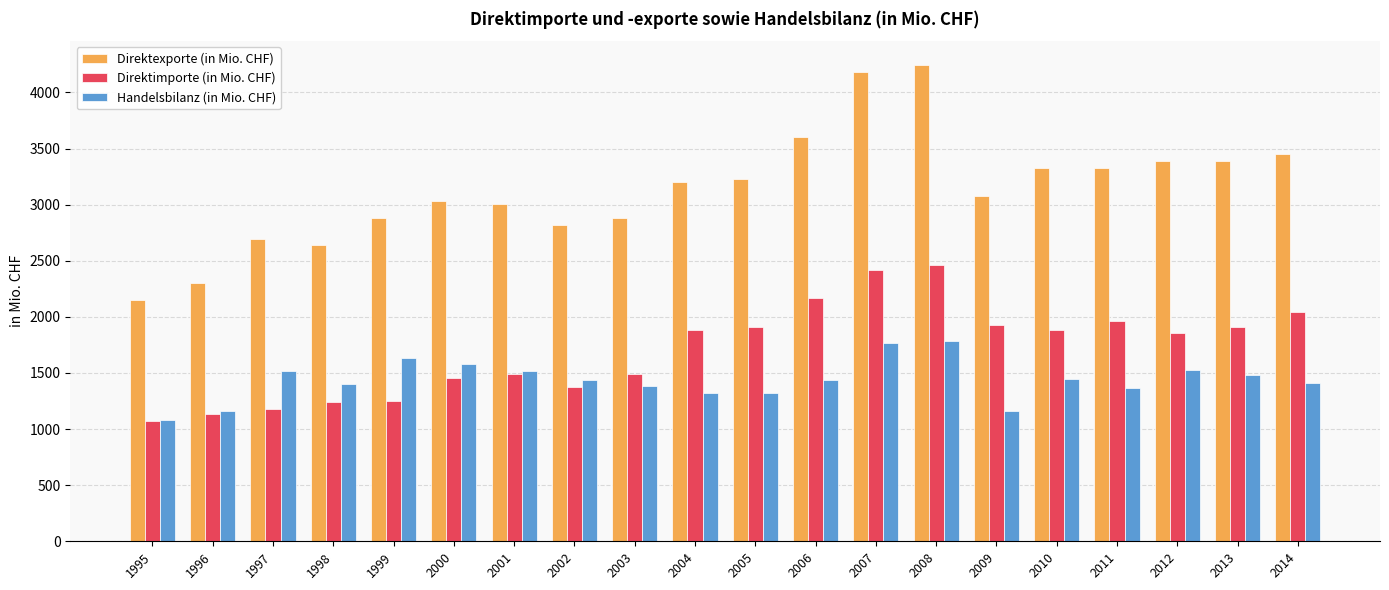

How many values in the Handelsbilanz (in Mio. CHF) series are below 1441?

10